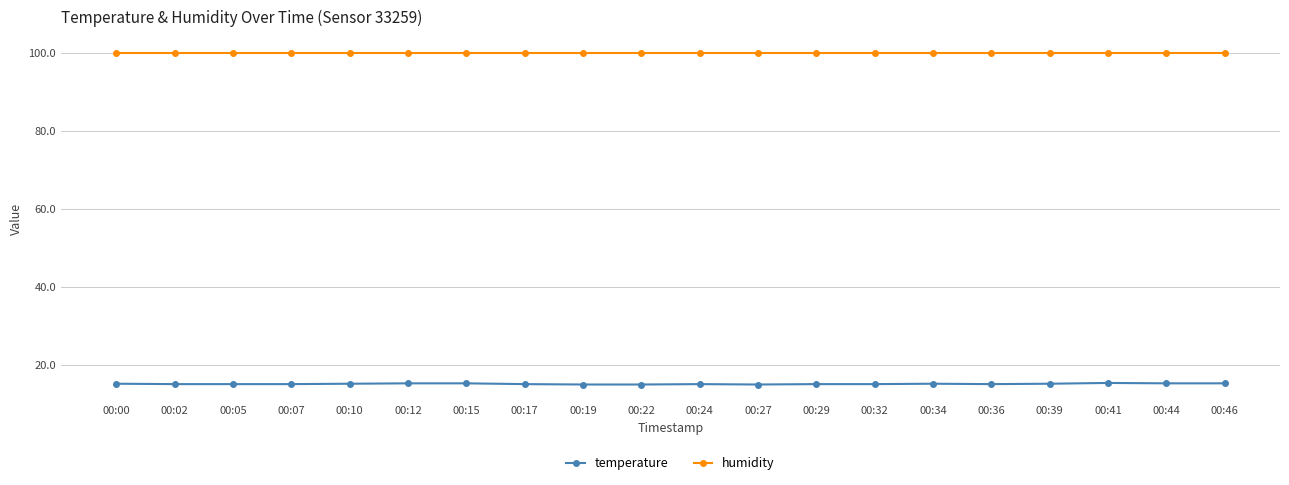

Does the chart have visible grid lines?

Yes